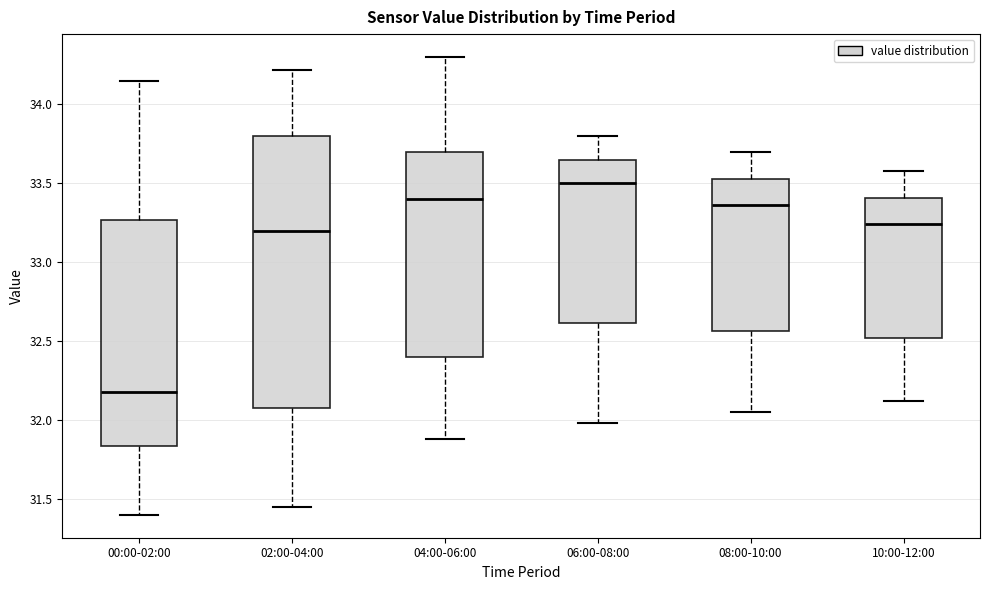

Which box's median line is the lowest?

00:00-02:00